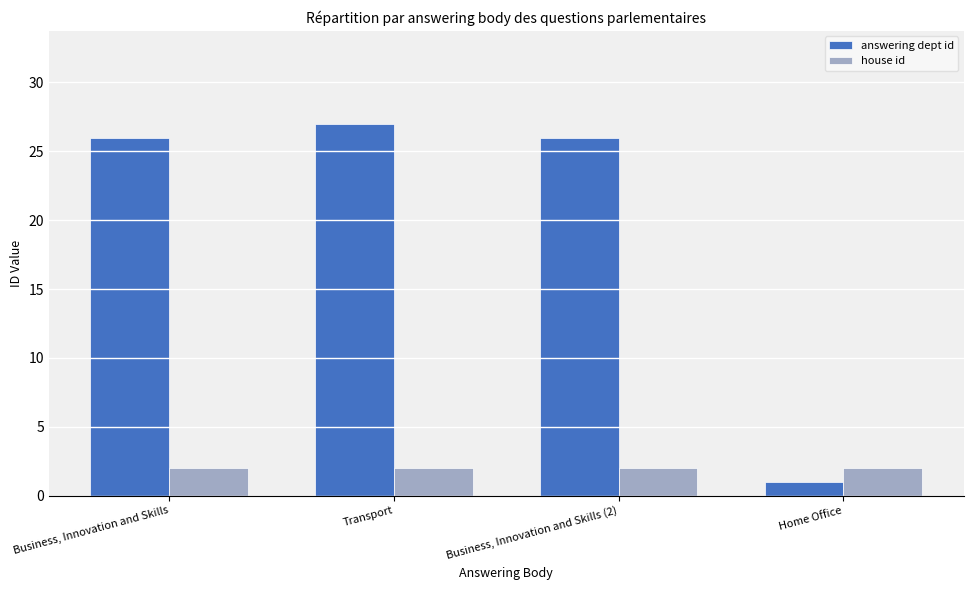

Are the bars grouped side by side (vs. stacked)?

Yes